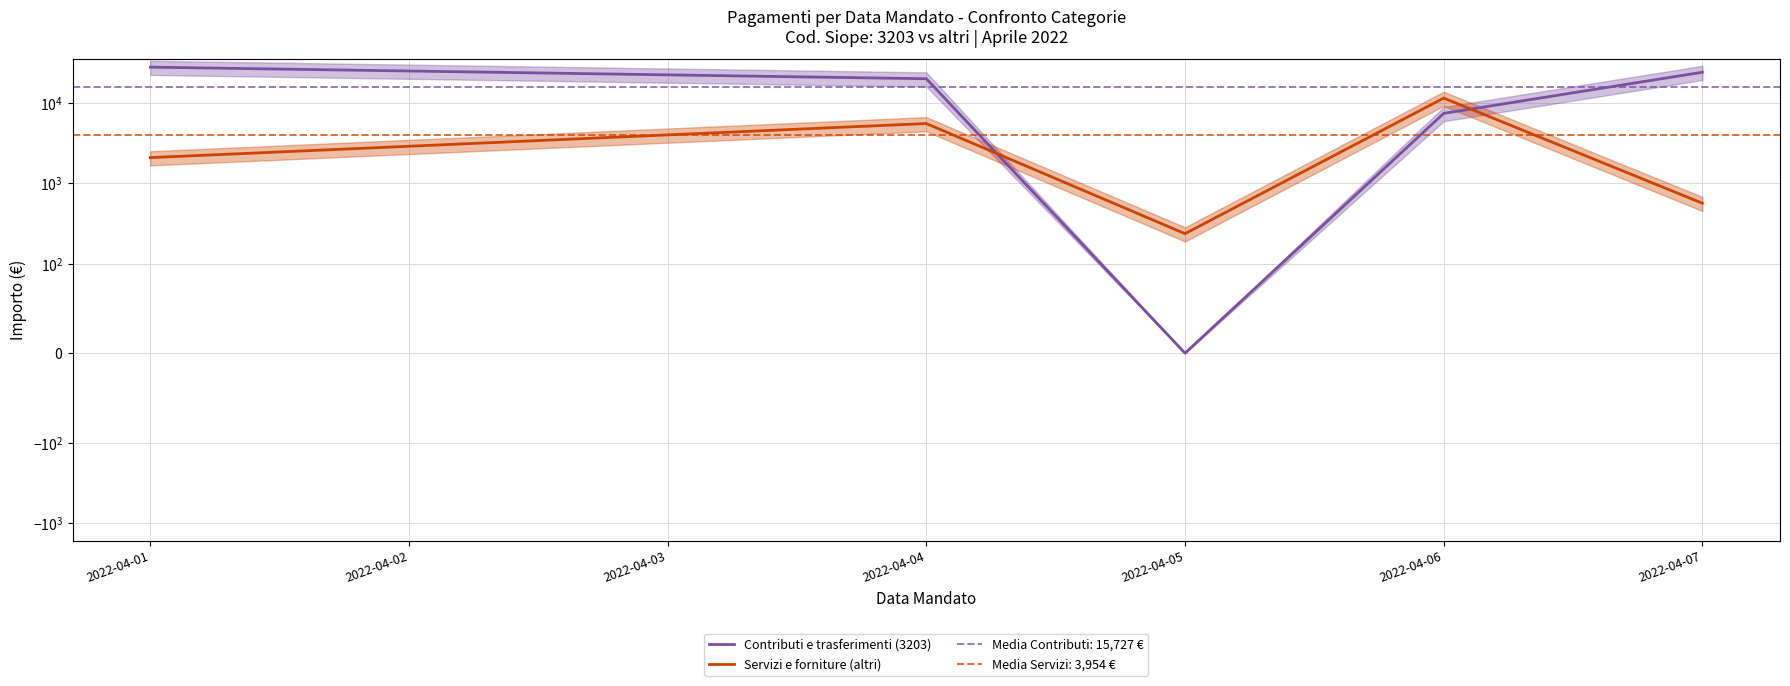

Is it true that Contributi e trasferimenti (3203) equals 27602.8 at 2022-04-01?

True